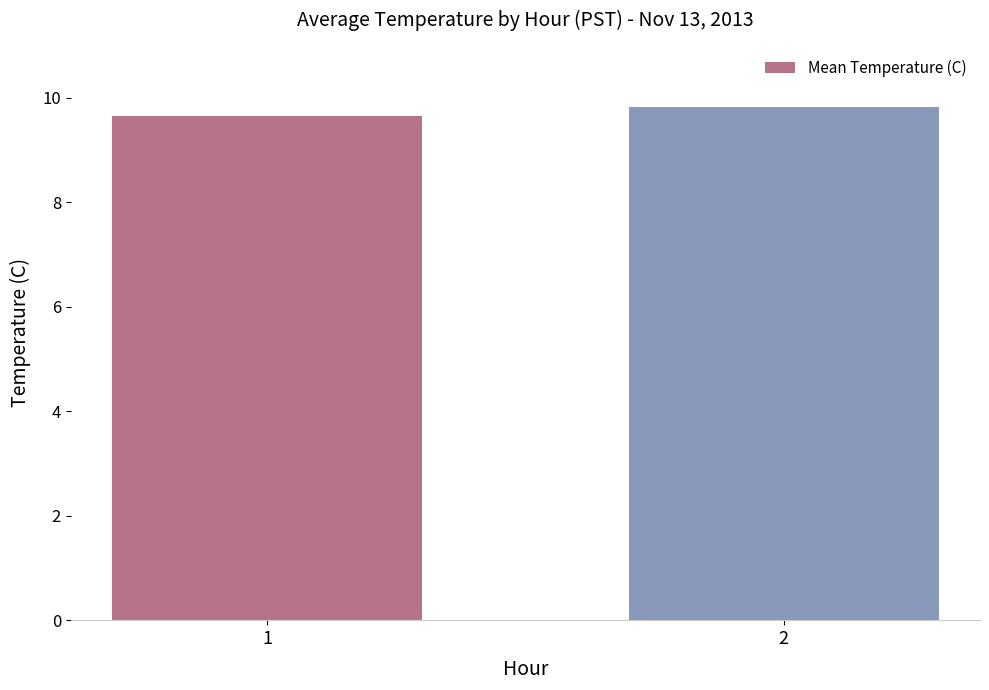

What is the ratio of the value at 1 to the value at 2?

1.0